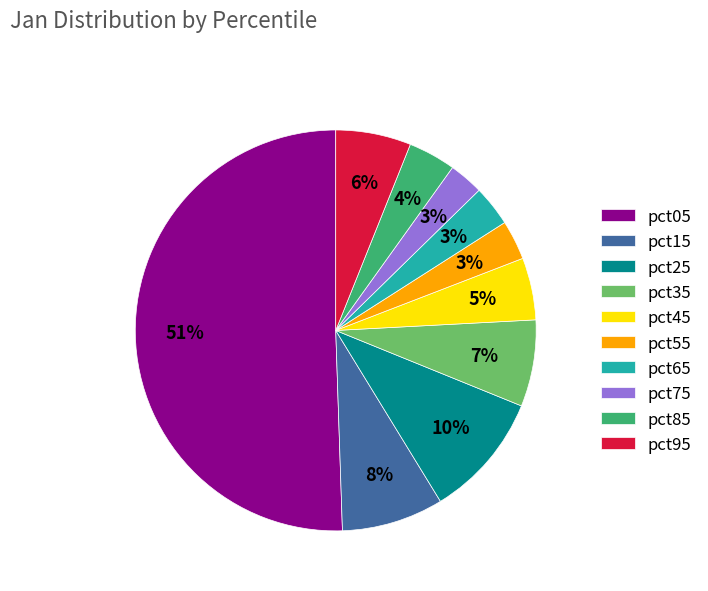

Is pct85 the majority of the pie?

No